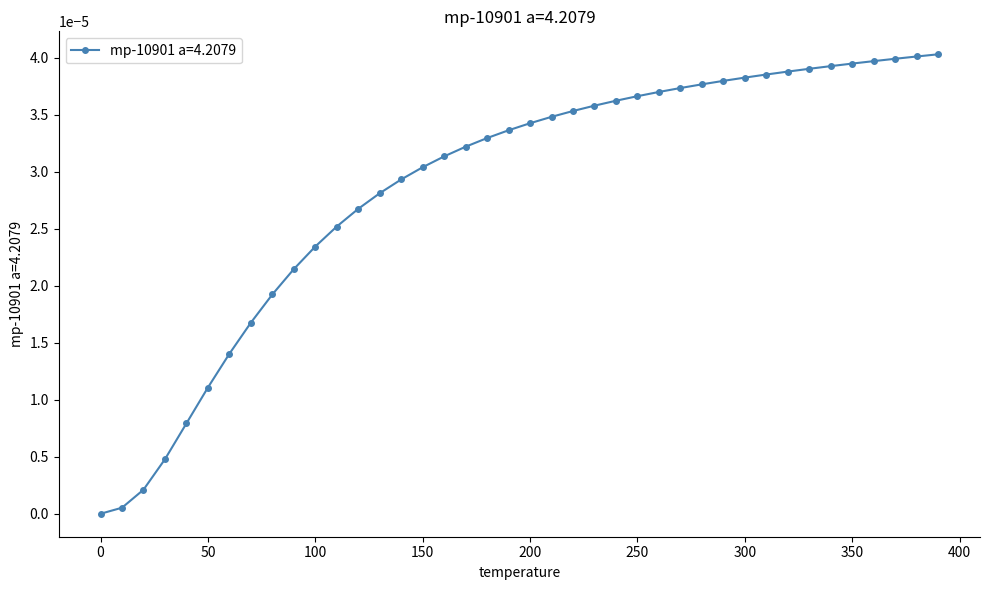

List the labels in order of value, smallest first.

0.0, 10.0, 20.0, 30.0, 40.0, 50.0, 60.0, 70.0, 80.0, 90.0, 100.0, 110.0, 120.0, 130.0, 140.0, 150.0, 160.0, 170.0, 180.0, 190.0, 200.0, 210.0, 220.0, 230.0, 240.0, 250.0, 260.0, 270.0, 280.0, 290.0, 300.0, 310.0, 320.0, 330.0, 340.0, 350.0, 360.0, 370.0, 380.0, 390.0